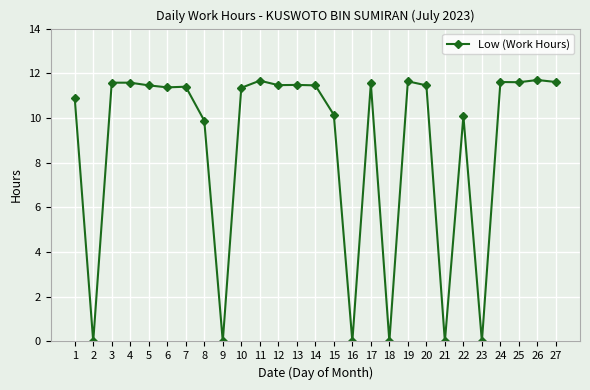

True or false: the data has more than 0 interior local peaks.

True